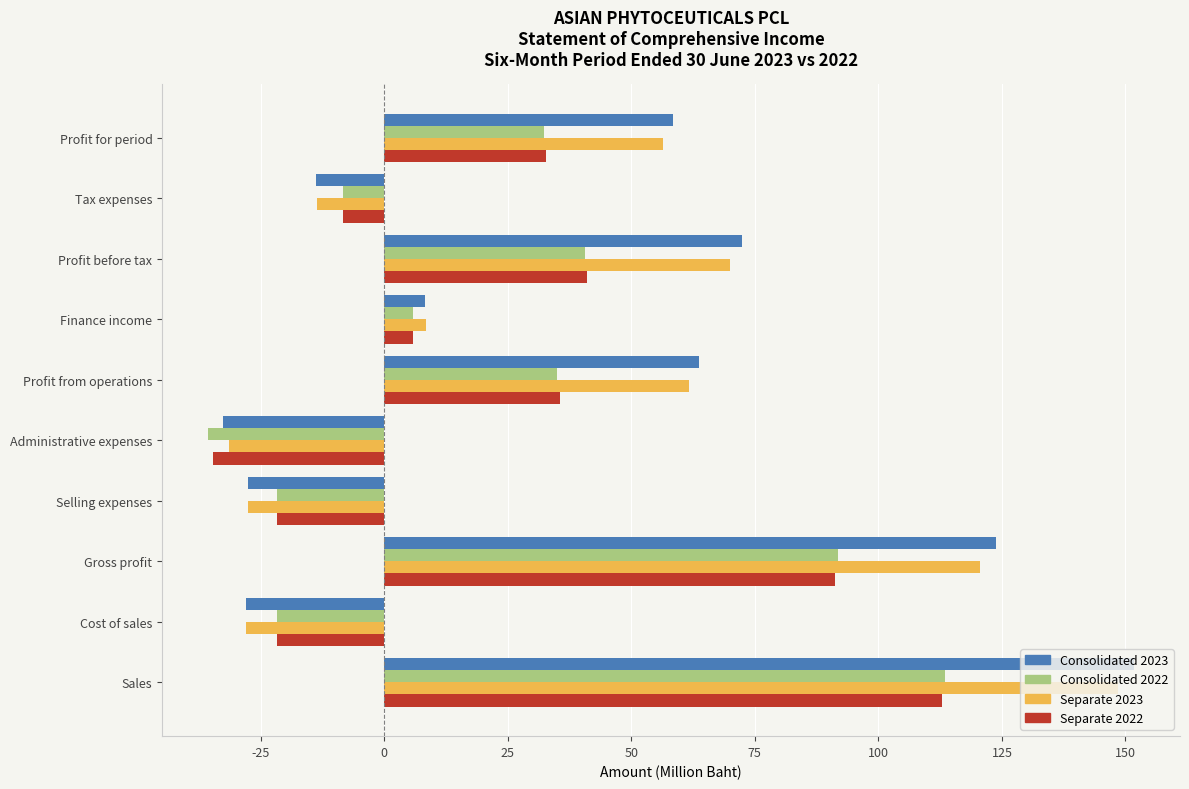

At which category is the sum across all series the highest?

Sales